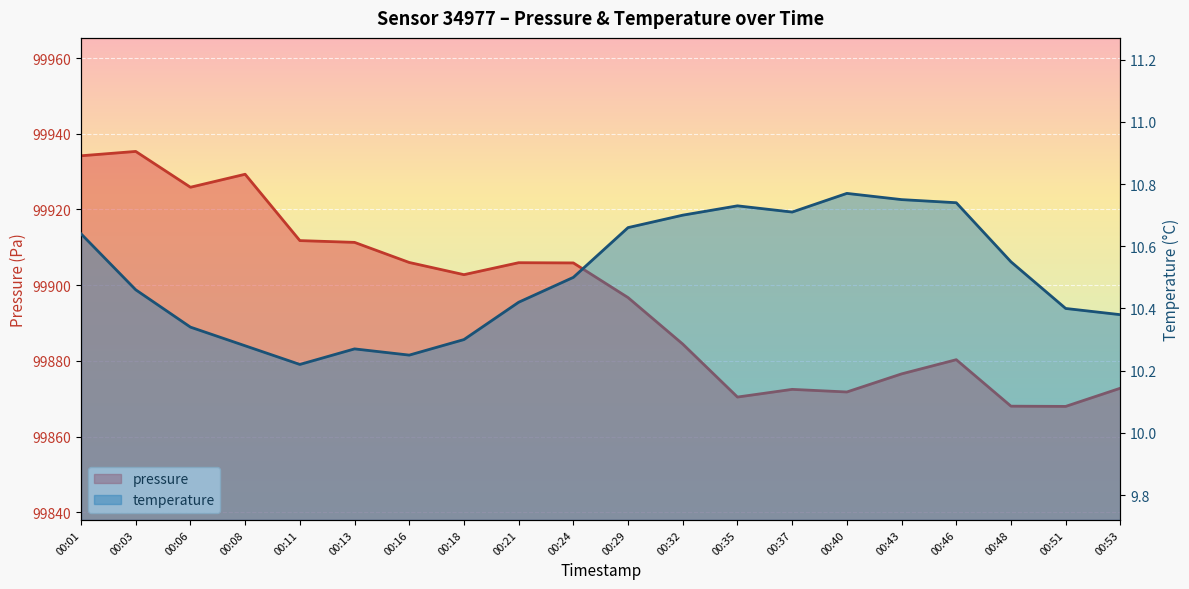

Reading right to left, what are all the values shown in this chart?

pressure: 00:53=99872.8	00:51=99868.0	00:48=99868.0	00:46=99880.3	00:43=99876.6	00:40=99871.8	00:37=99872.5	00:35=99870.4	00:32=99884.4	00:29=99896.7	00:24=99905.9	00:21=99905.9	00:18=99902.8	00:16=99906.0	00:13=99911.3	00:11=99911.8	00:08=99929.3	00:06=99925.9	00:03=99935.3	00:01=99934.2
temperature: 00:53=10.4	00:51=10.4	00:48=10.6	00:46=10.7	00:43=10.8	00:40=10.8	00:37=10.7	00:35=10.7	00:32=10.7	00:29=10.7	00:24=10.5	00:21=10.4	00:18=10.3	00:16=10.2	00:13=10.3	00:11=10.2	00:08=10.3	00:06=10.3	00:03=10.5	00:01=10.6